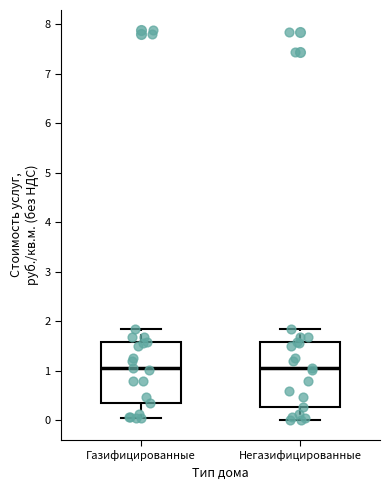

Where is the upper edge of the box for Газифицированные on the y-axis? The values are not printed on the chart, so give them approximately, as read against the axis.

1.6